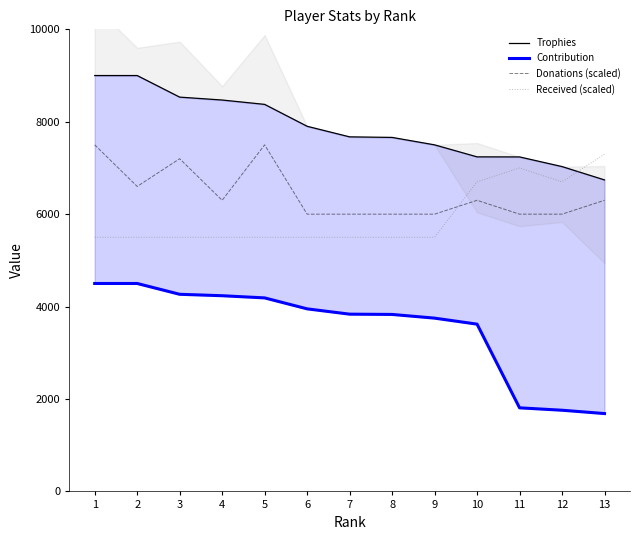

Reading right to left, extract all data points from this chart.

Trophies: 13=6741	12=7030	11=7239	10=7240	9=7500	8=7661	7=7673	6=7902	5=8376	4=8470	3=8533	2=9000	1=9000
Contribution: 13=1685	12=1757	11=1809	10=3620	9=3750	8=3830	7=3836	6=3951	5=4188	4=4235	3=4266	2=4500	1=4500
Donations (scaled): 13=6300	12=6000	11=6000	10=6300	9=6000	8=6000	7=6000	6=6000	5=7500	4=6300	3=7200	2=6600	1=7500
Received (scaled): 13=7300	12=6700	11=7000	10=6700	9=5500	8=5500	7=5500	6=5500	5=5500	4=5500	3=5500	2=5500	1=5500